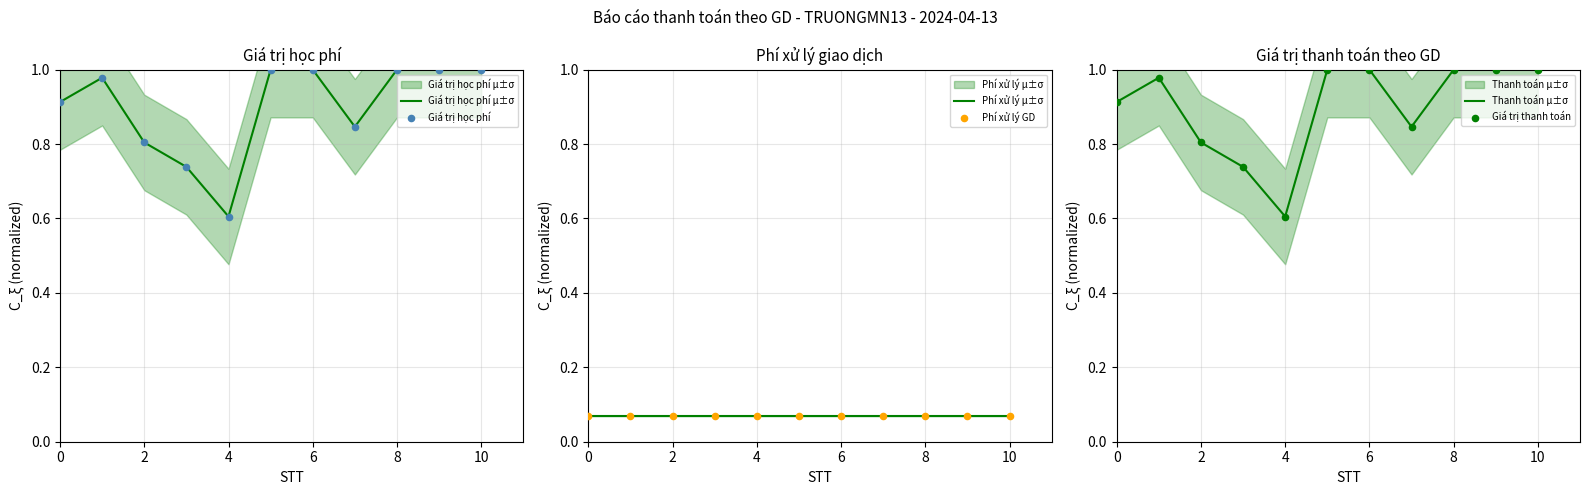

Which series has the largest Y range (max minus min)?

Giá trị học phí μ±σ